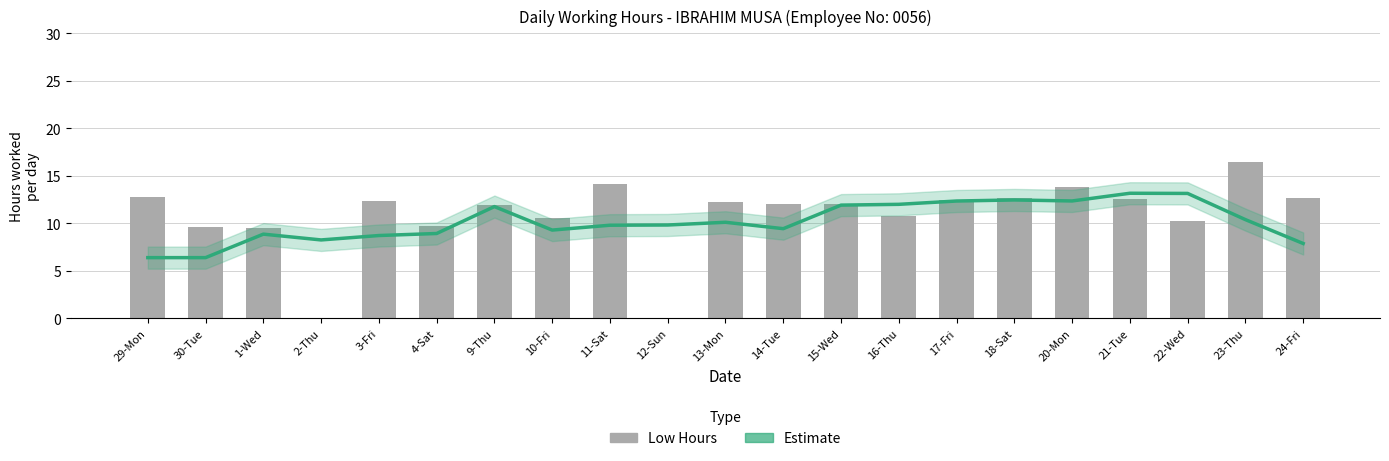

True or false: Estimate has a value of 12.5 at 18-Sat.

True